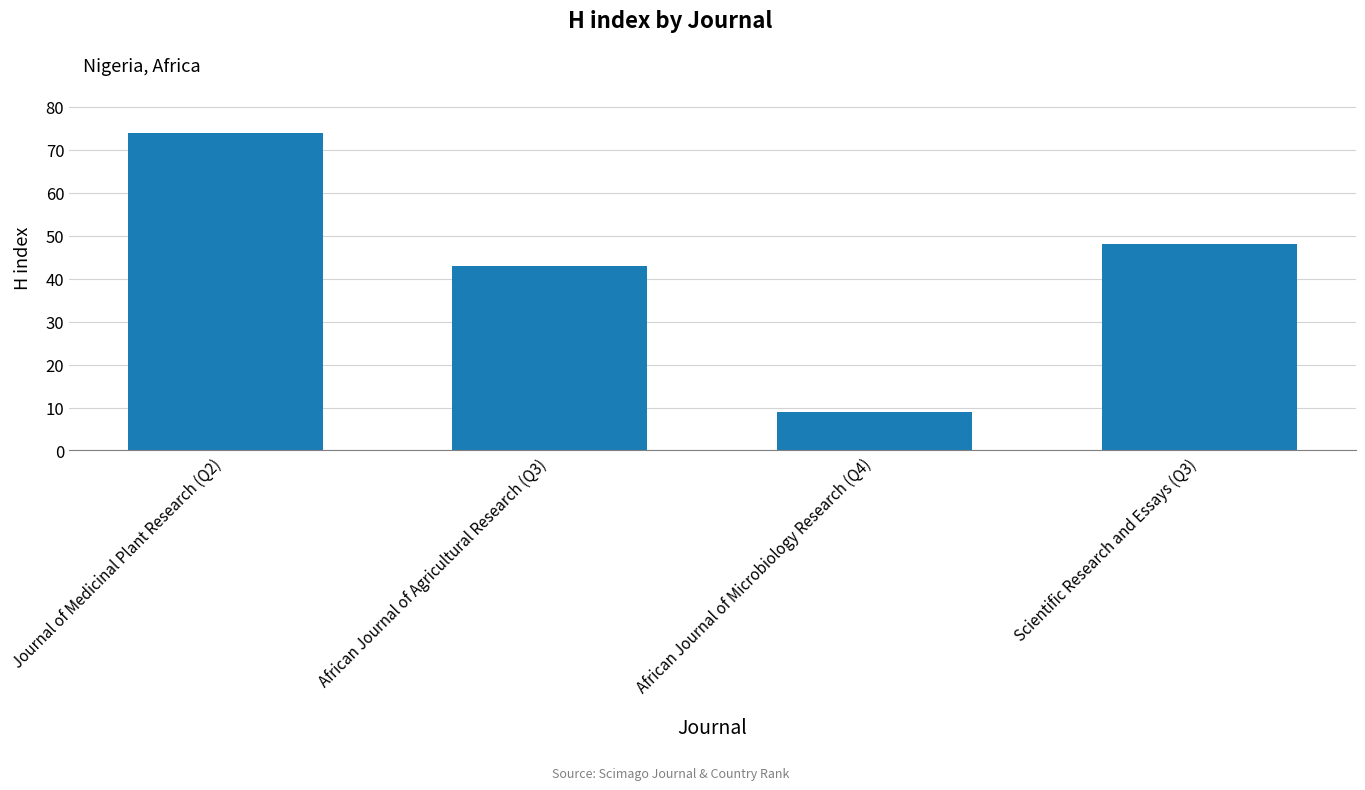

What is the label of the 2nd bar from the right?

African Journal of Microbiology Research (Q4)